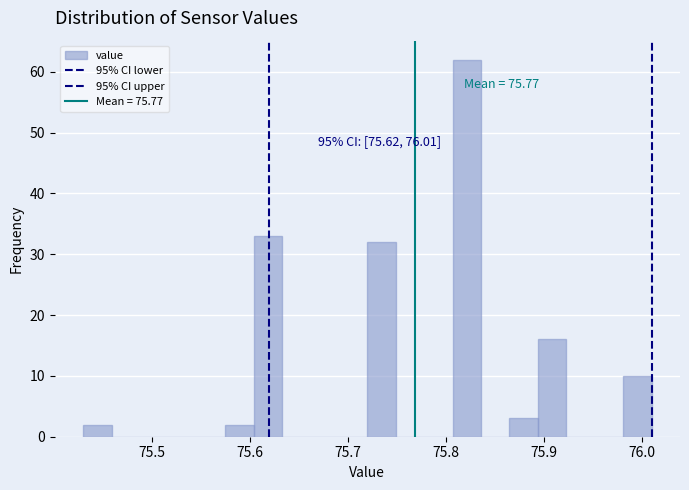

Read against the x-axis, roughly where is the centre of the tallest bar?

75.82